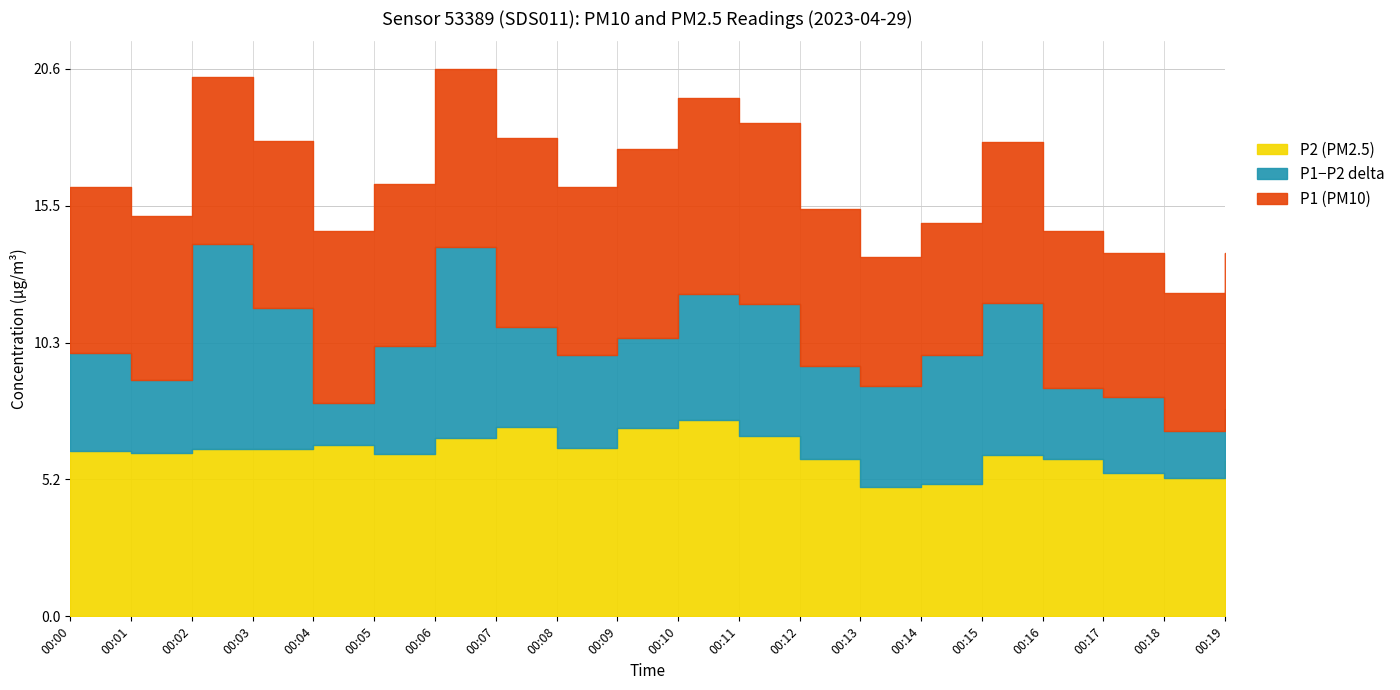

What is the difference between the P2 values at 00:12 and 00:15?

0.1